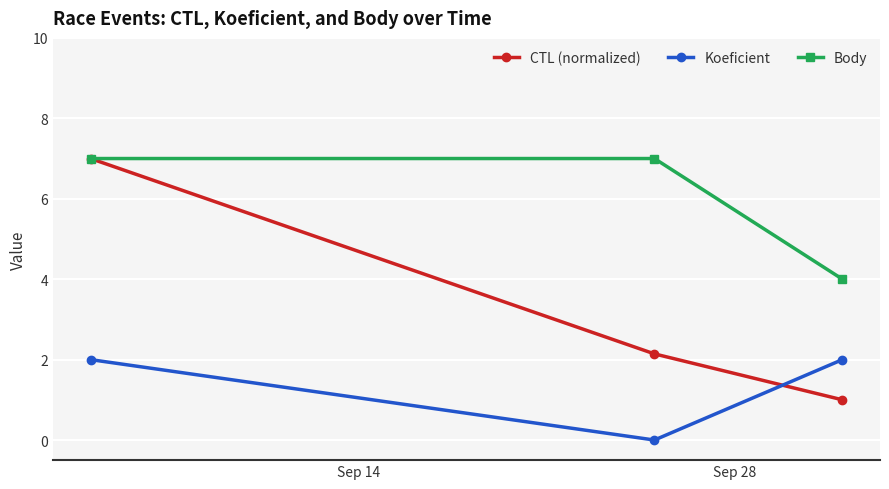

At how many categories does at least one series exceed 5?

2